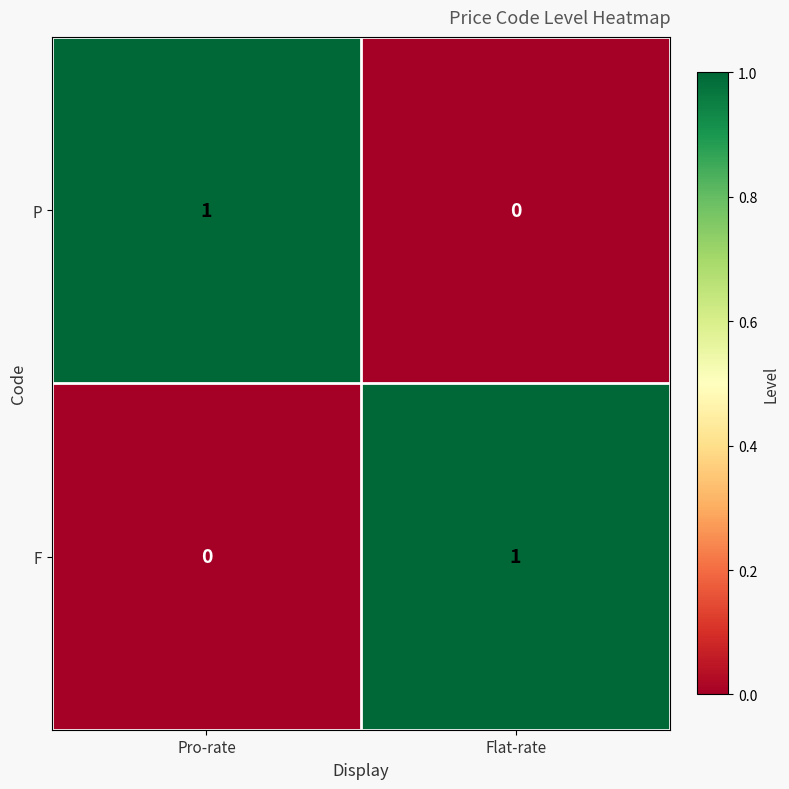

True or false: F has a value of 1 at Flat-rate.

True